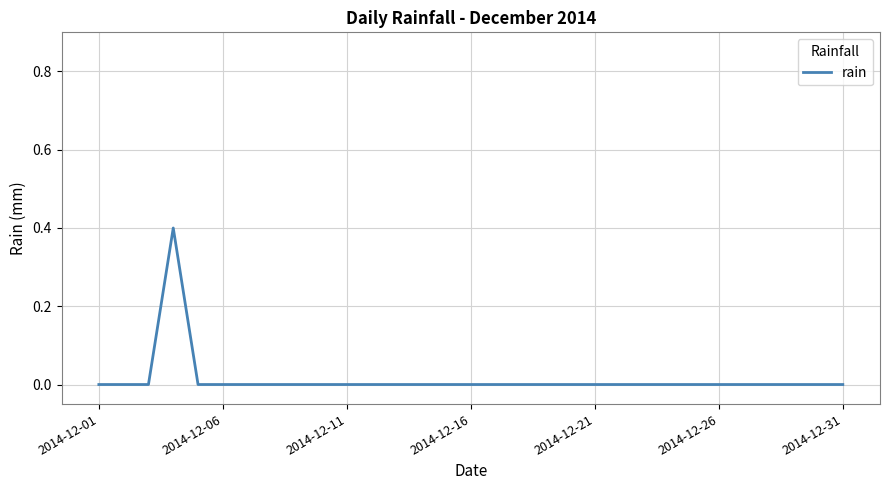

What is the greatest value displayed?

0.4